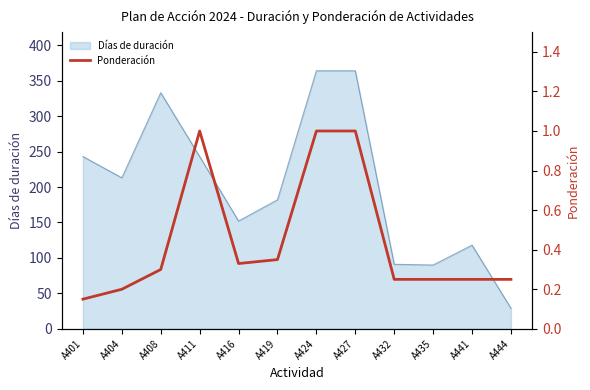

Count the values in the range 0 to 1.

12